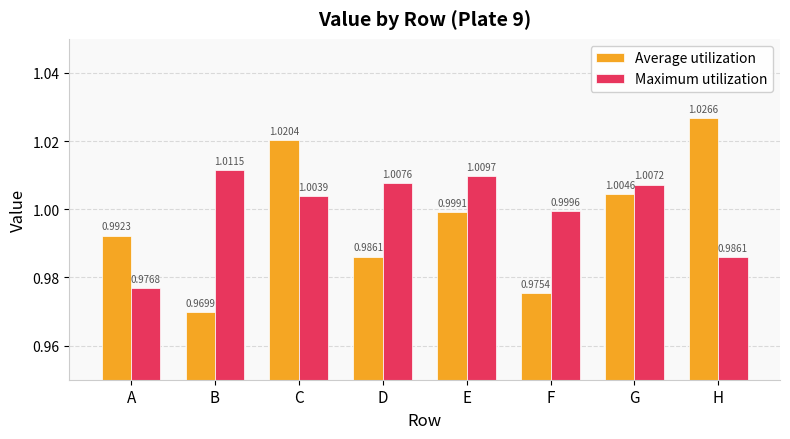

Which category has the lowest value across all series?

B